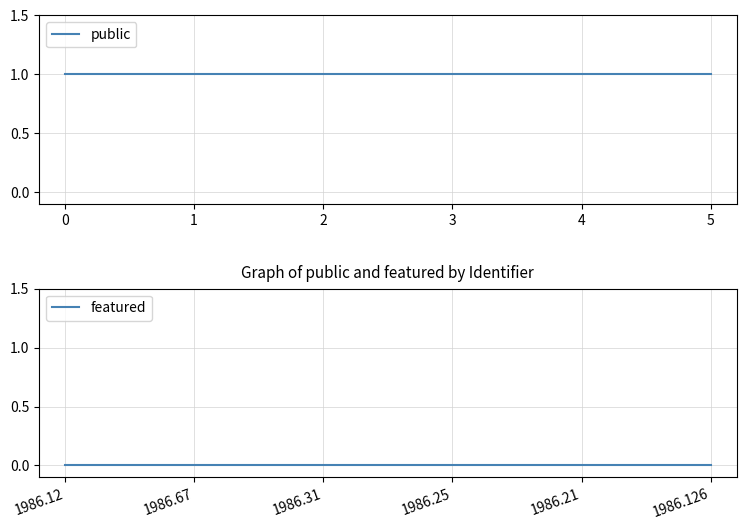

True or false: public and featured intersect in this chart.

False